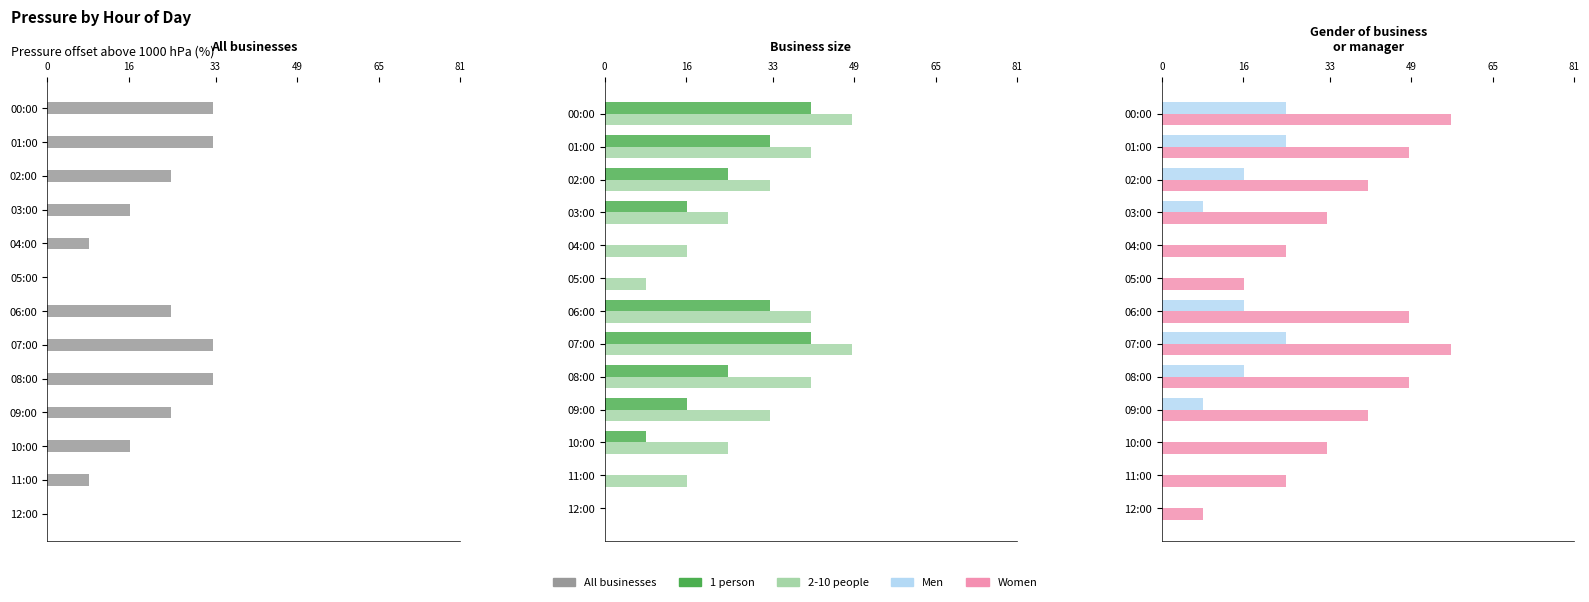

What is the average value of the 1 person series?

18.1